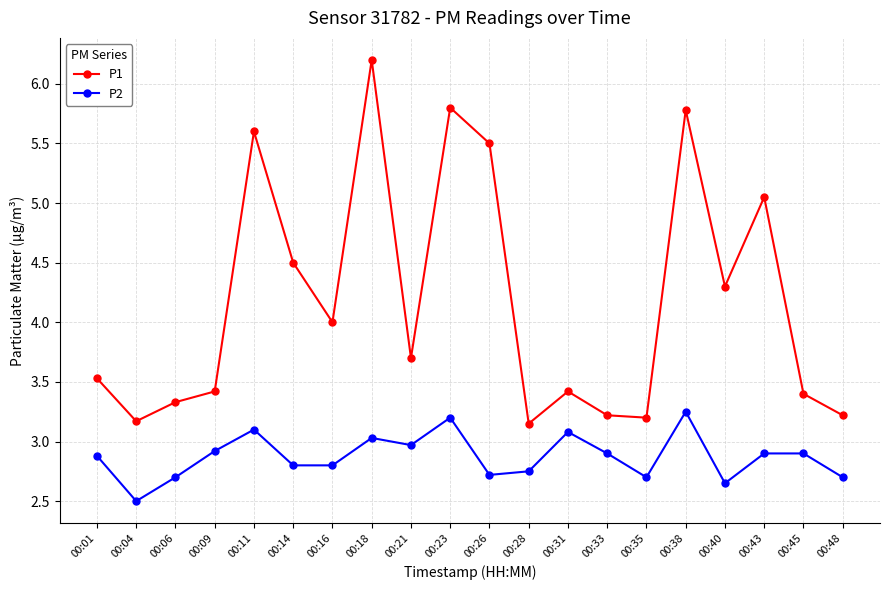

True or false: P2 and P1 cross at least once.

False